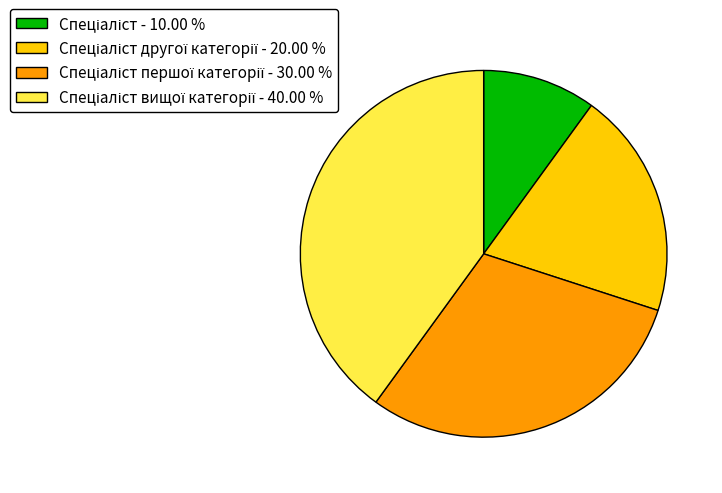

Does any single category account for the majority?

No